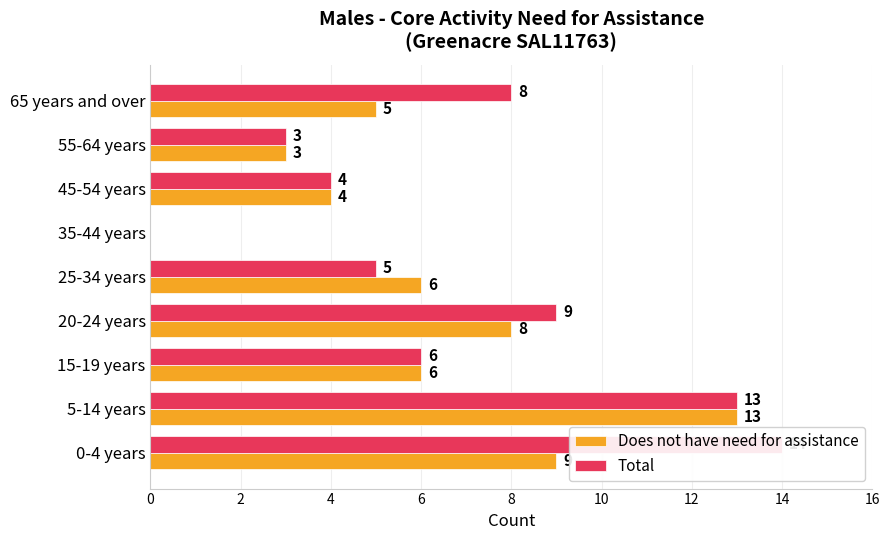

True or false: Does not have need for assistance has a value of 3 at 8.

False